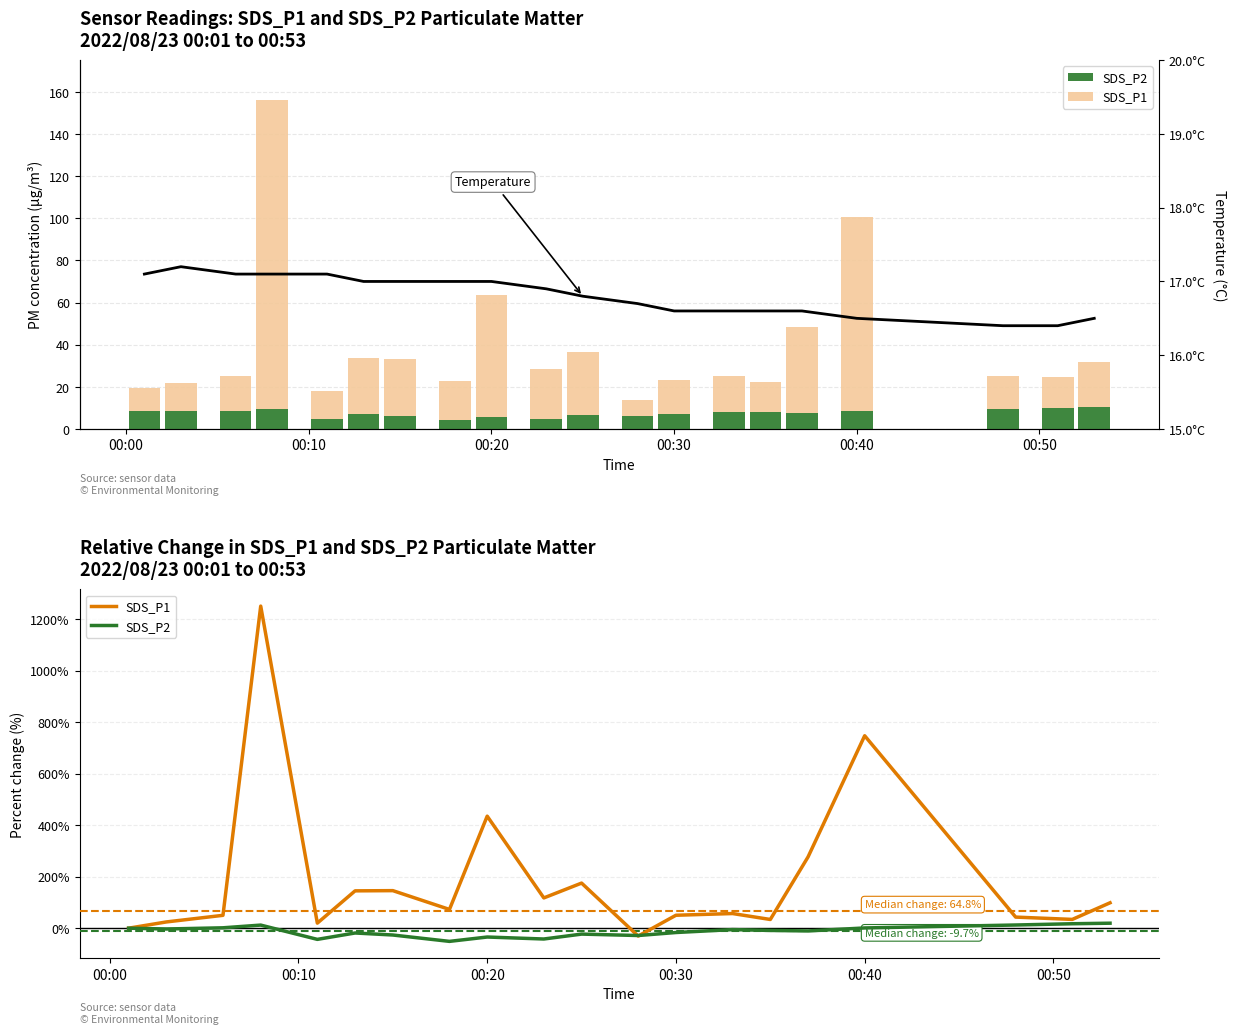

The SDS_P2 series shows 0.0 at 00:00. True or false?

True